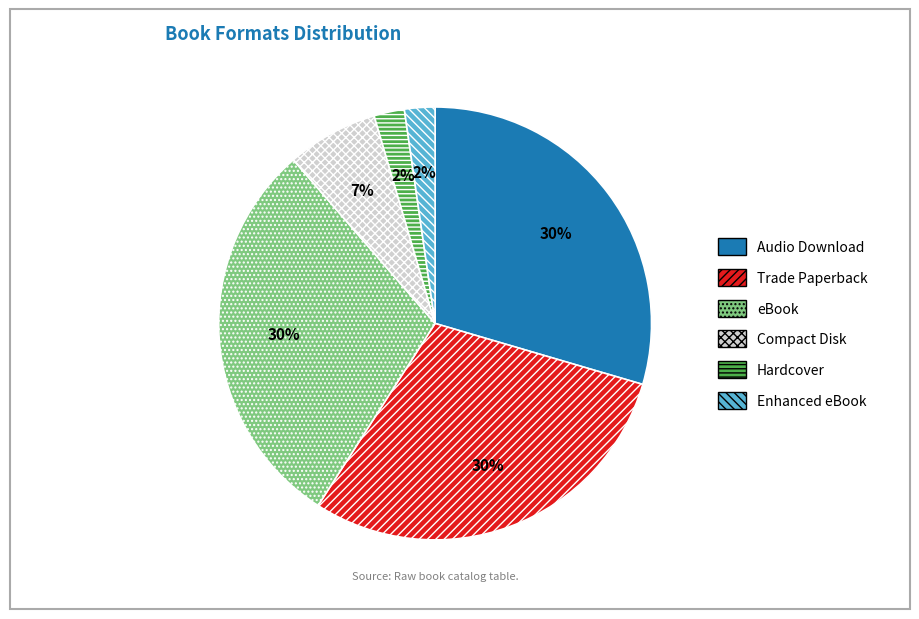

The Hardcover slice represents 2% of the pie. True or false?

True